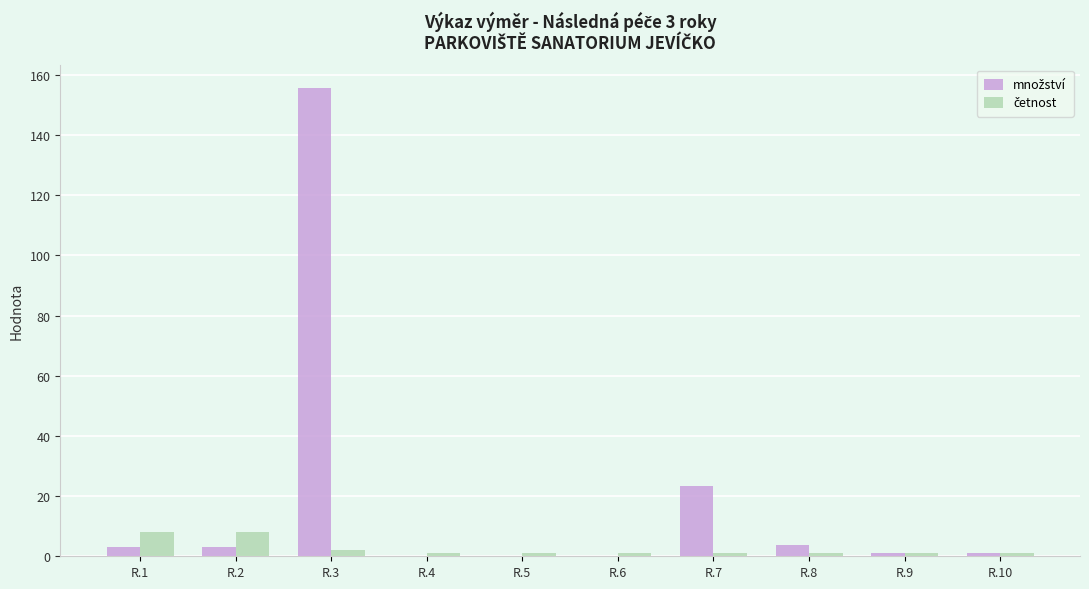

What is the greatest value displayed?

155.6